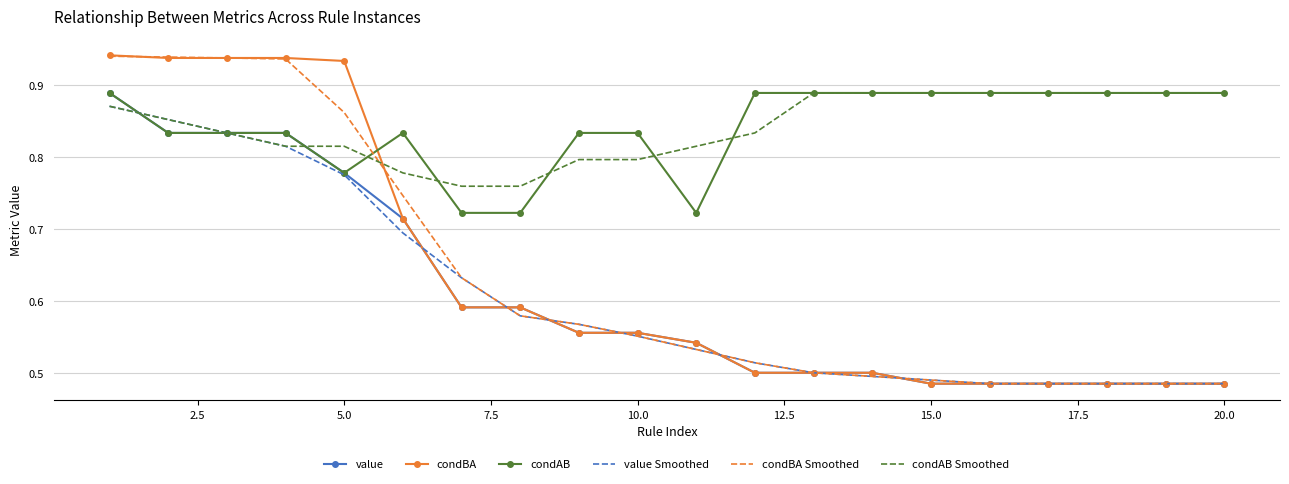

True or false: condBA Smoothed and condAB intersect in this chart.

True